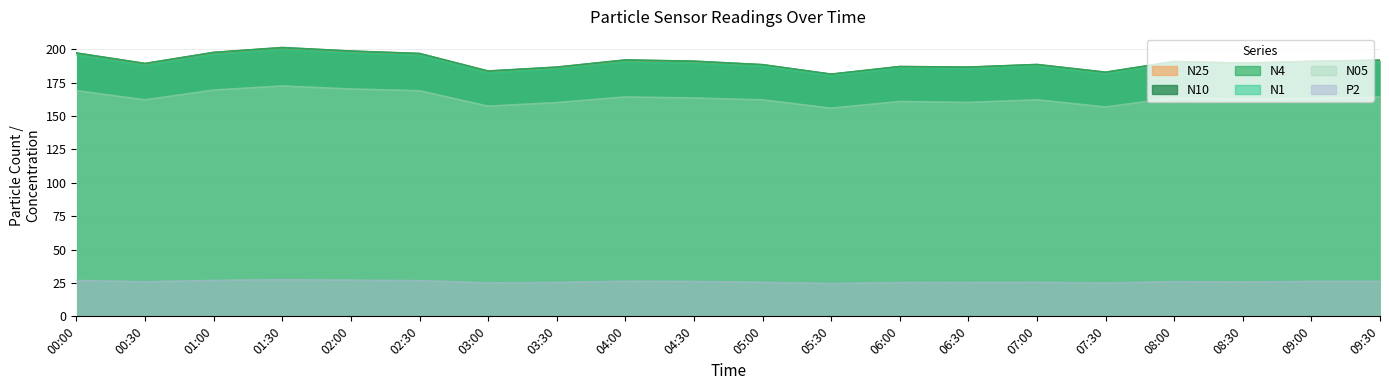

What position from the left is 09:00?

19